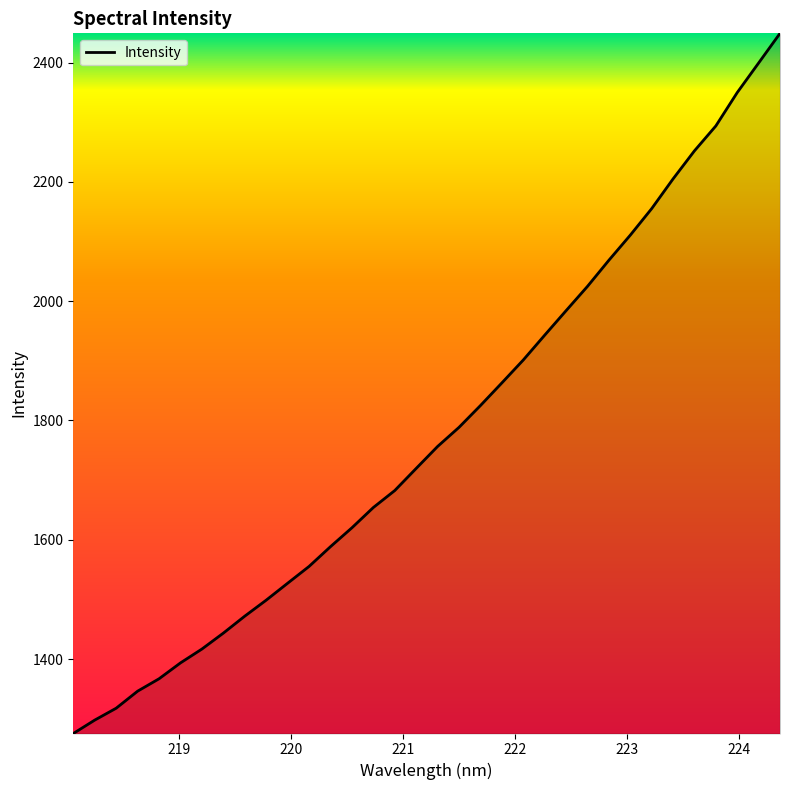

What is the smallest value displayed?

1275.4